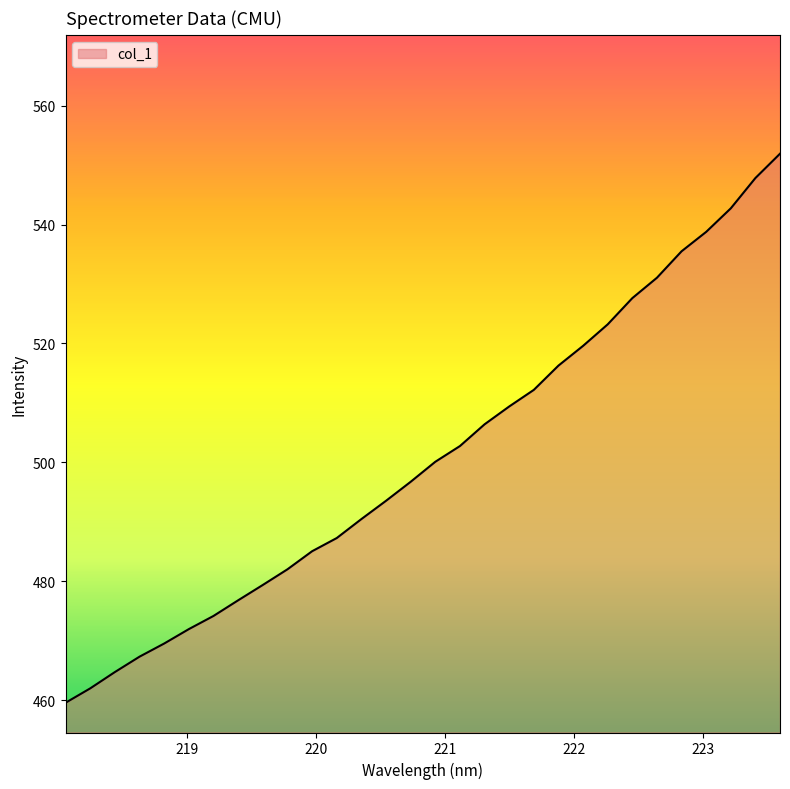

What is the difference between the maximum and minimum values?

92.3